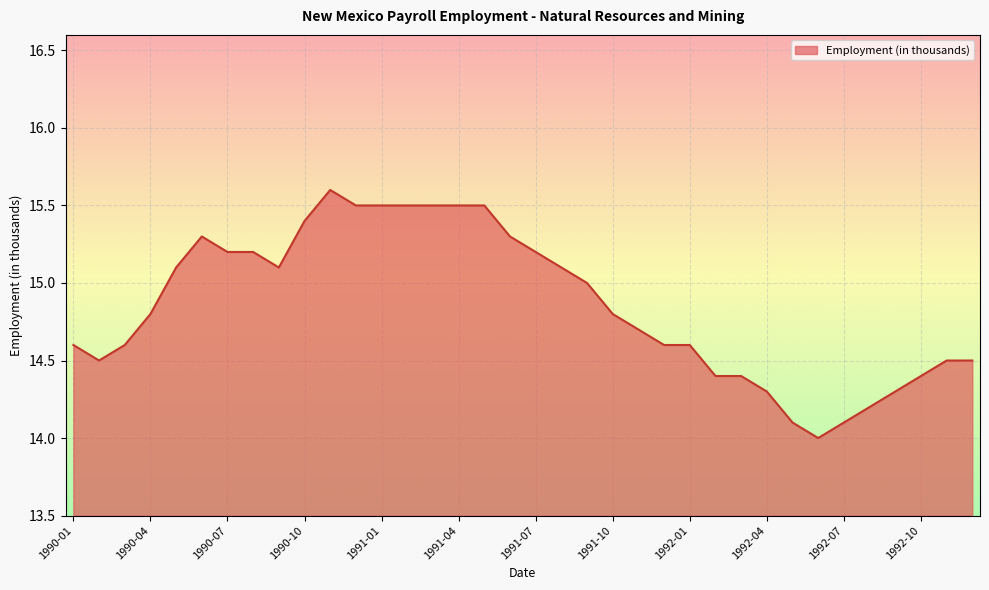

What is the maximum value shown in the chart?

15.6